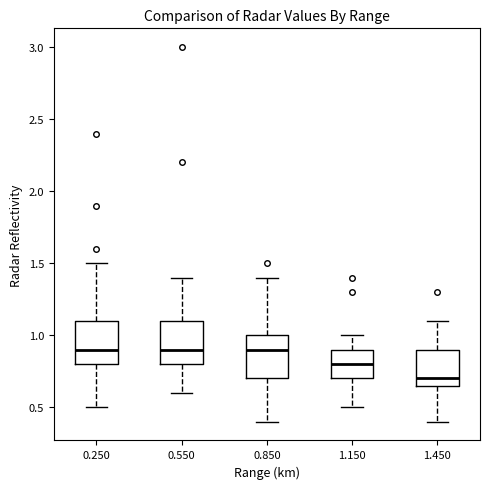

Where does the median line of the box at x = 0.850 sit on the y-axis? The values are not printed on the chart, so give them approximately, as read against the axis.

0.90